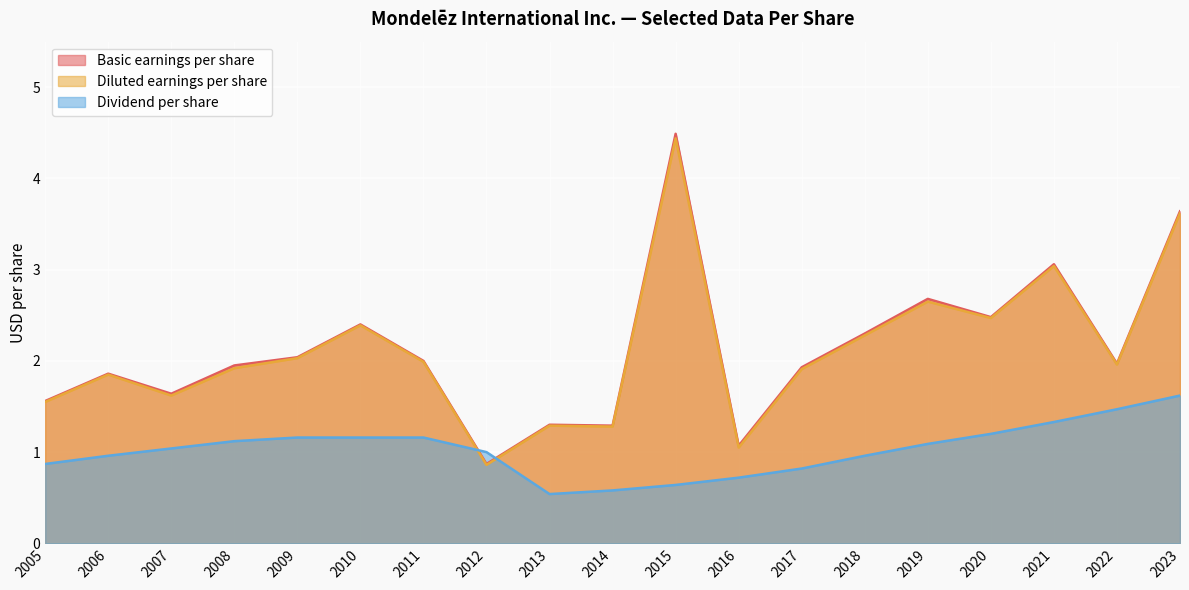

Where is the first local maximum for Diluted earnings per share?

2006